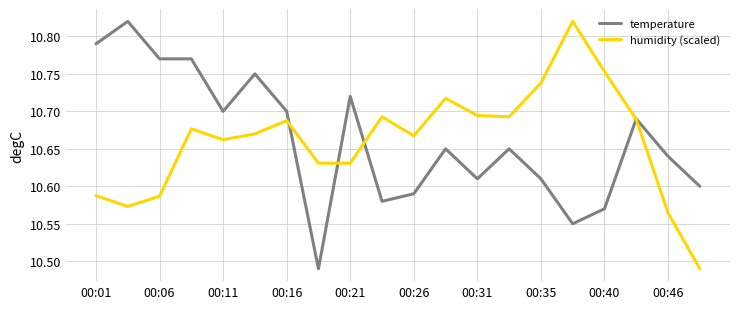

Count the humidity (scaled) values in the range 10 to 11.

20